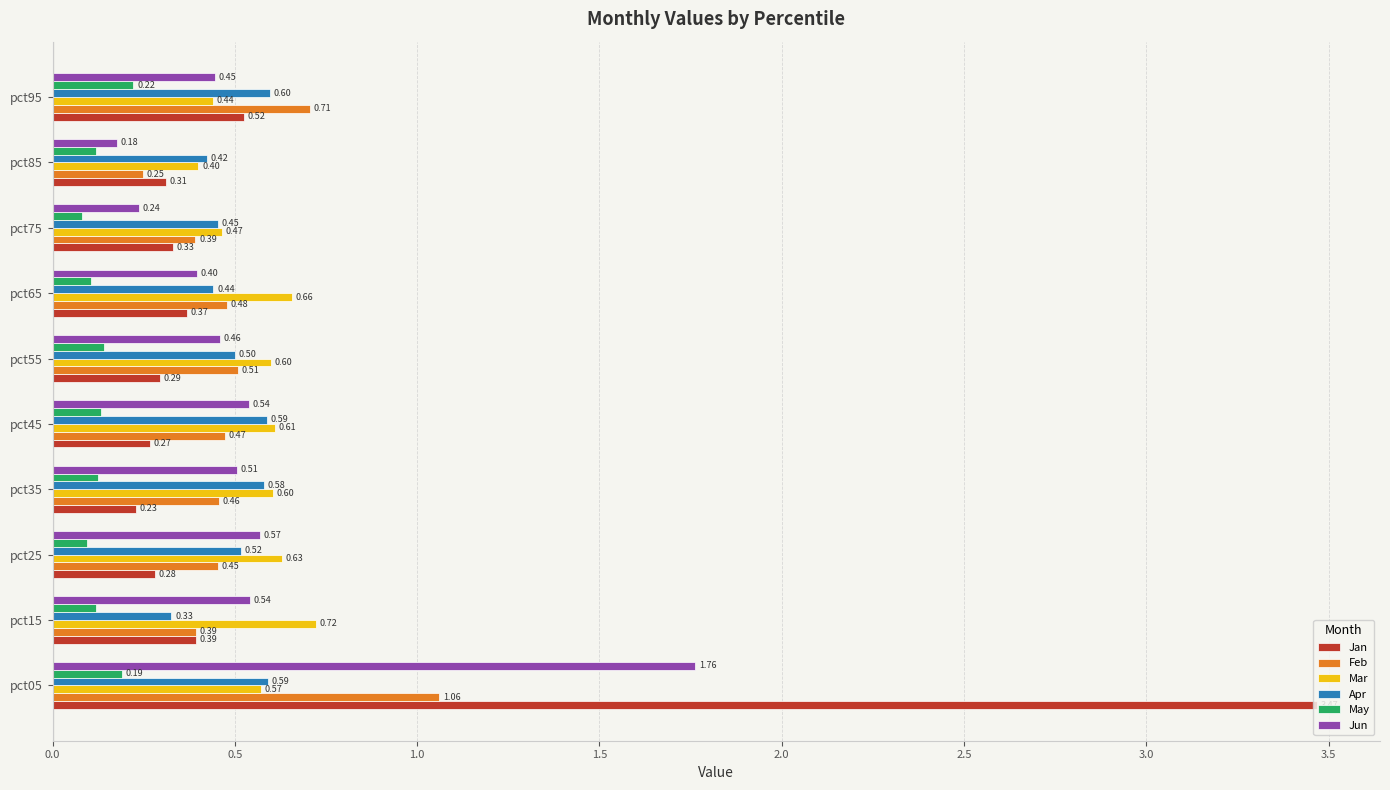

What is the average value of the Feb series?

0.5